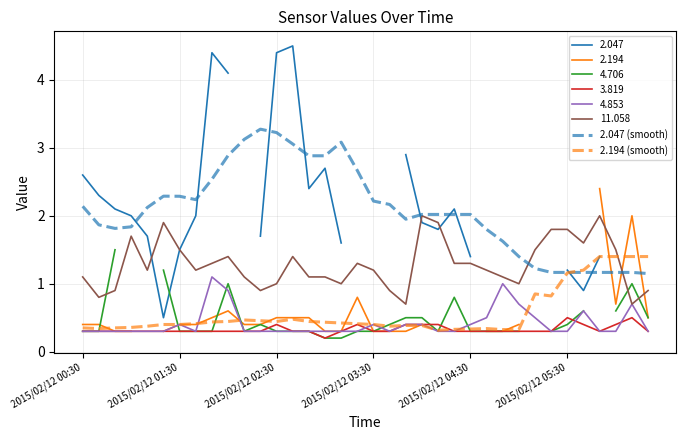

What is the difference between the second highest and second lowest values in the 2.194 (smooth) series?

1.1